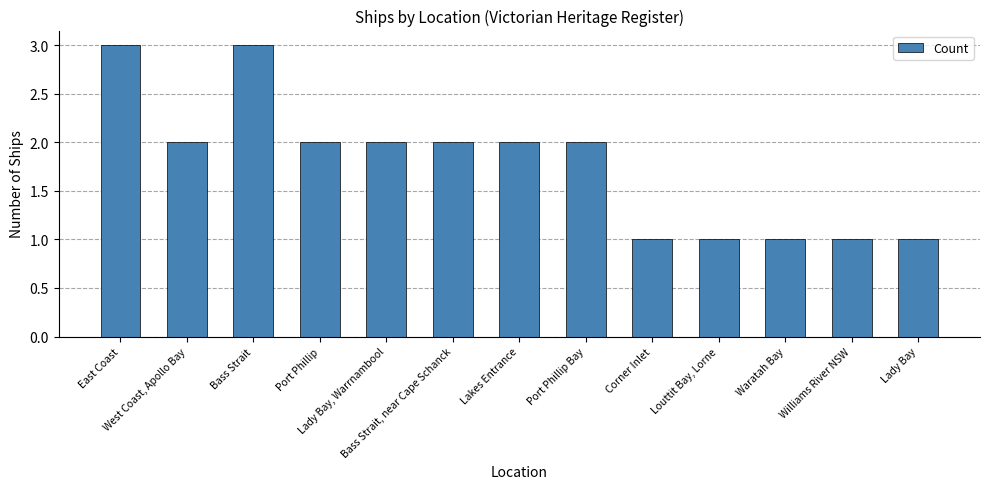

What is the value of the 8th bar from the left?

2